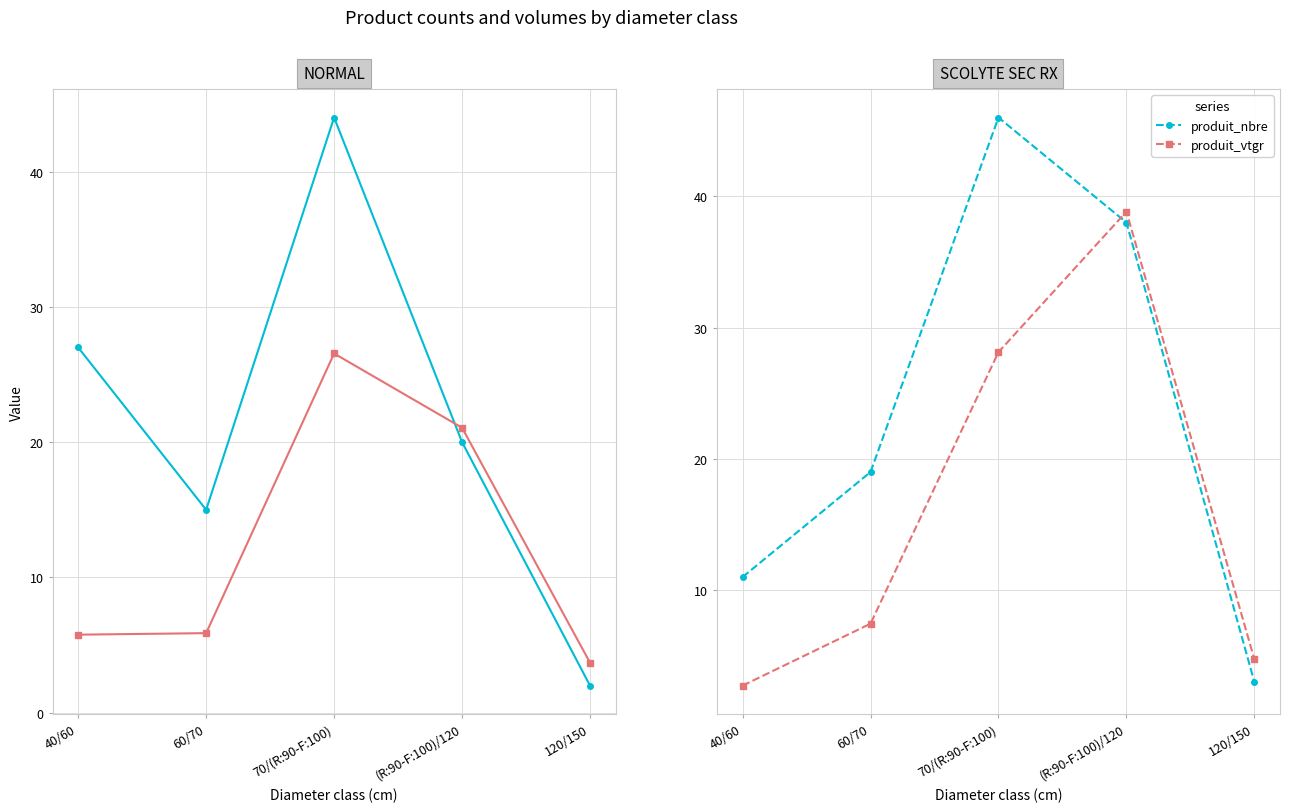

What is the label of the 4th point from the right?

60/70